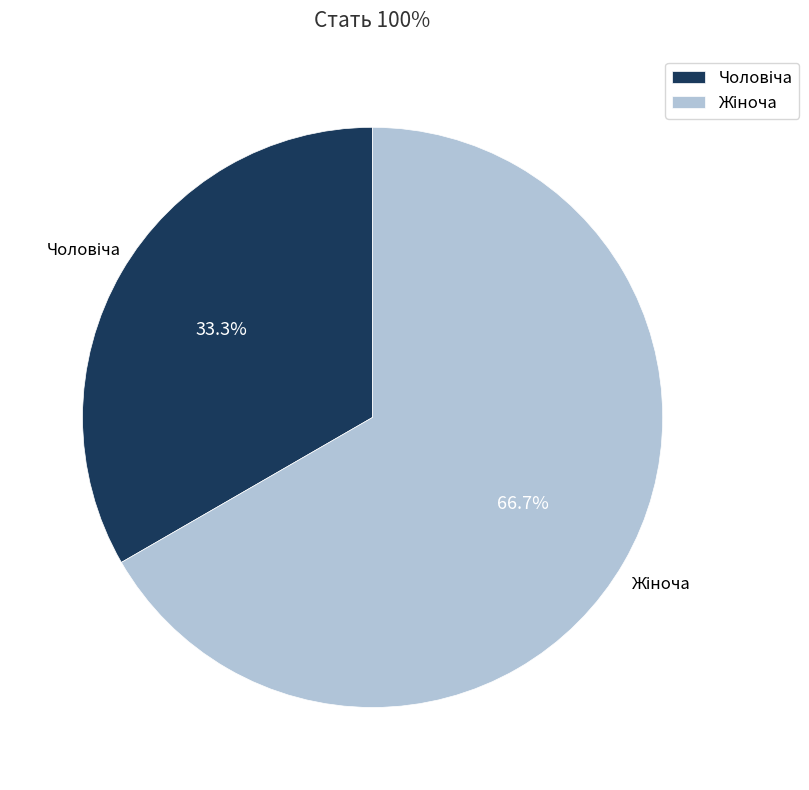

Does any single category account for the majority?

Yes